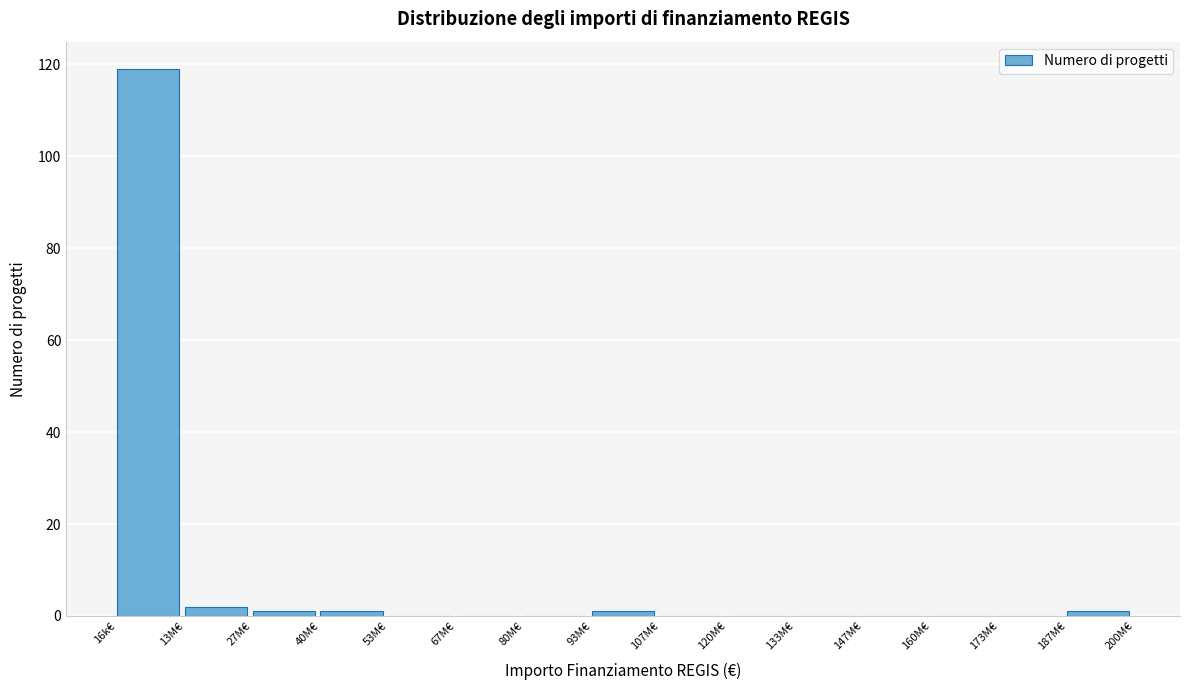

Reading left to right, extract all data points from this chart.

16k€=119	13M€=2	27M€=1	40M€=1	53M€=0	67M€=0	80M€=0	93M€=1	107M€=0	120M€=0	133M€=0	147M€=0	160M€=0	173M€=0	187M€=1